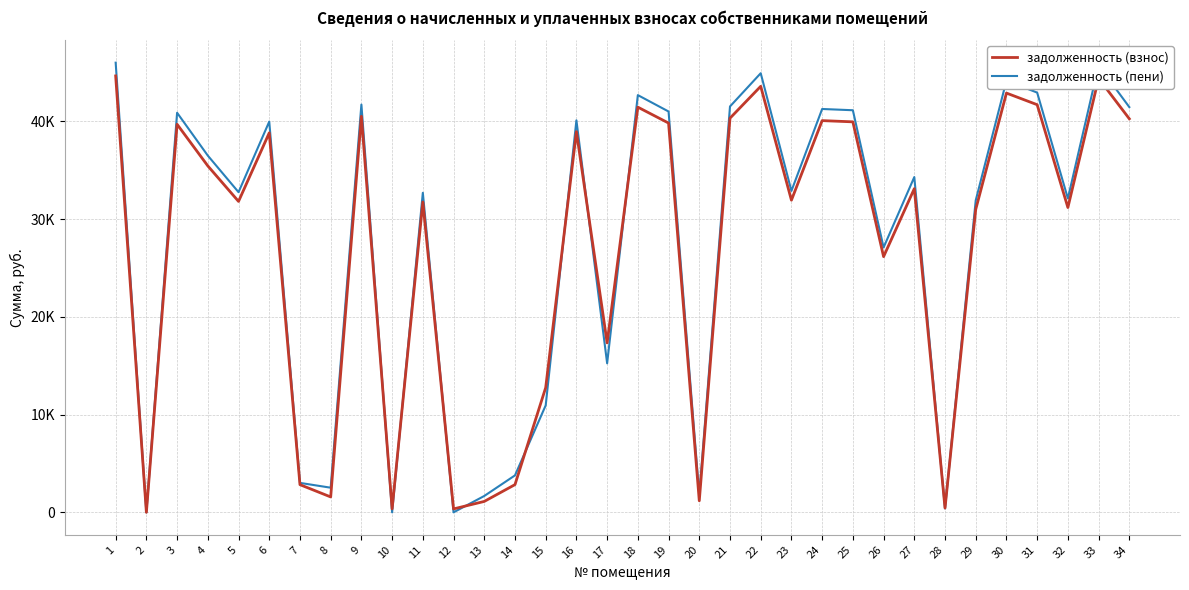

What is the value of the задолженность (пени) point at the 24th from the left?

41264.6